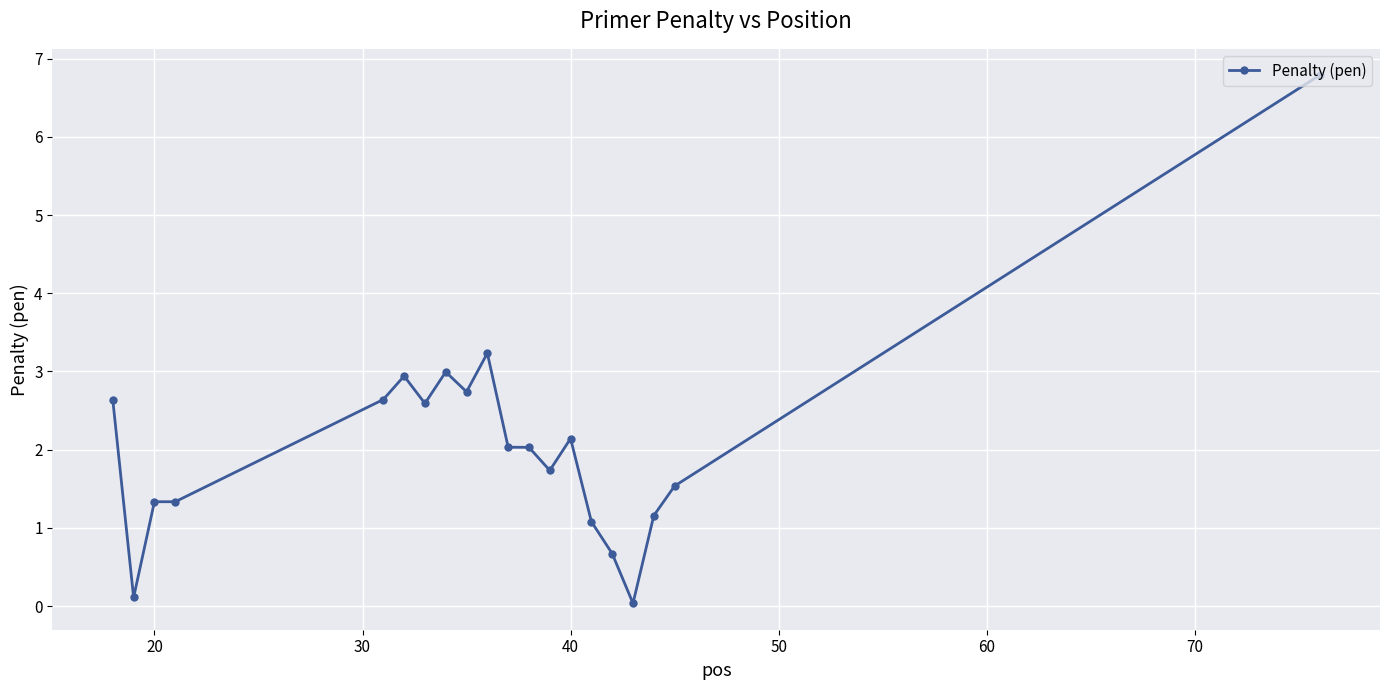

What is the value of the 9th point from the left?

2.7